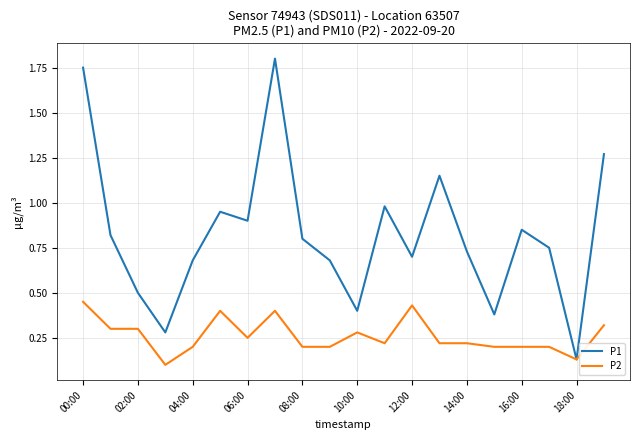

Rank the series by their maximum value, from highest to lowest.

P1, P2